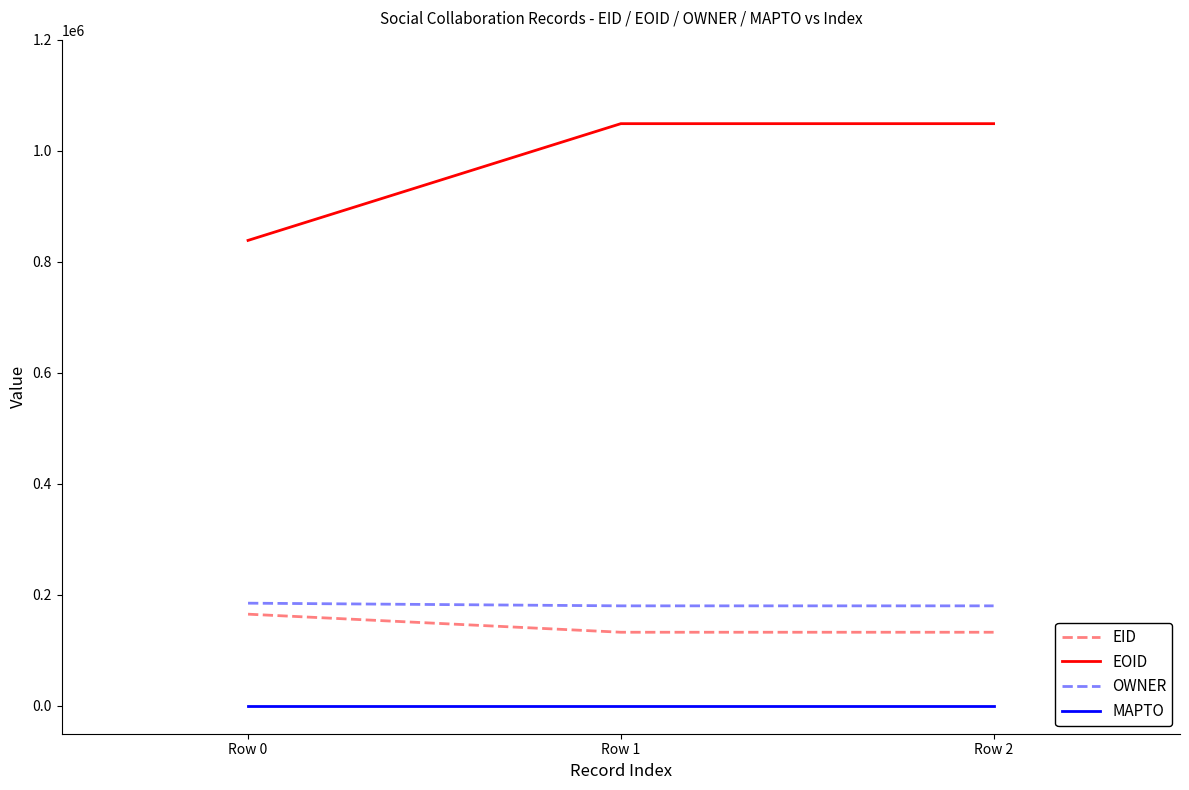

What is the highest value of the OWNER series?

185115